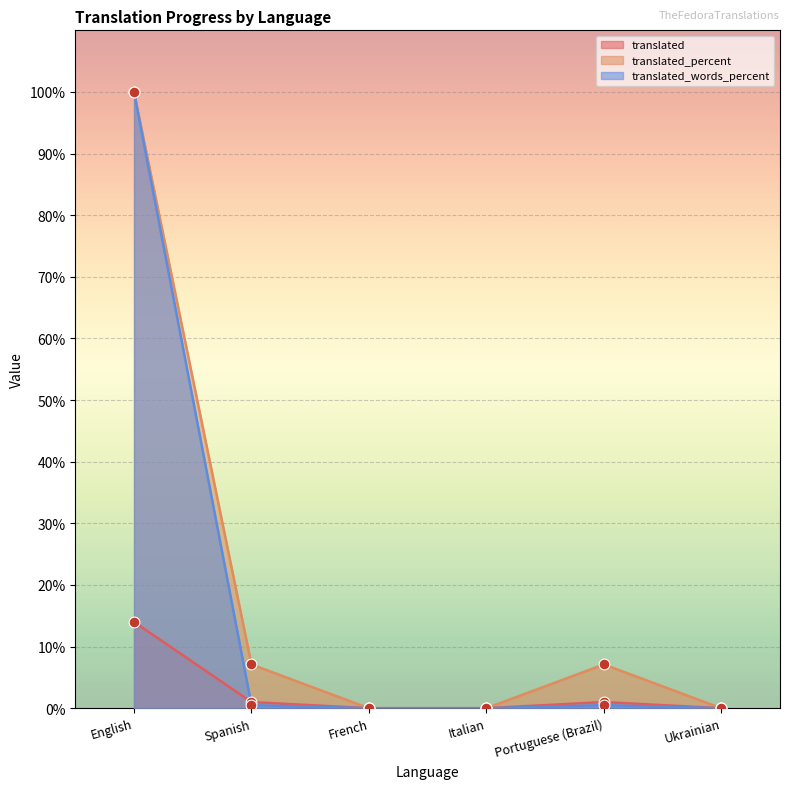

Which series has the largest Y range (max minus min)?

translated_percent